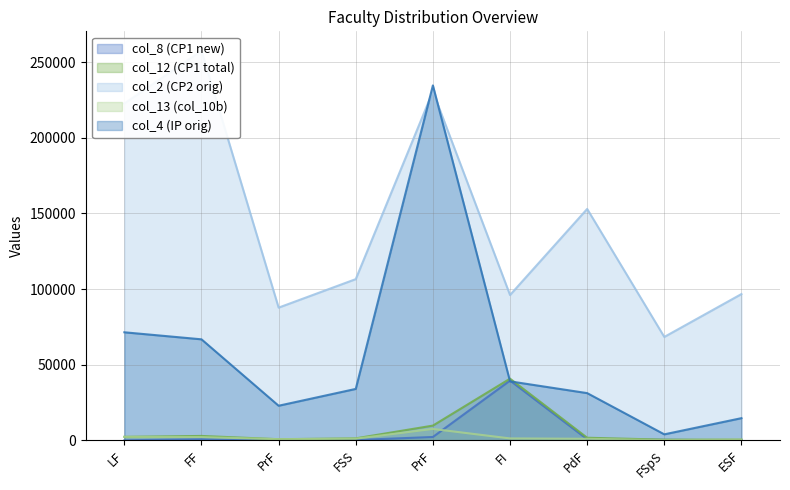

How many interior local peaks does the col_12 (CP1 total) series have?

2